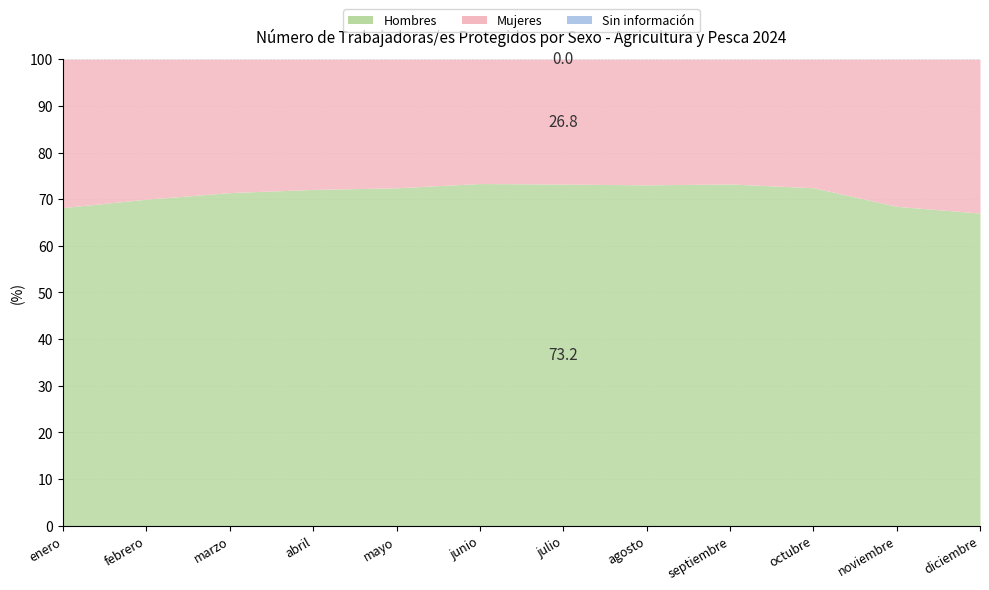

Is the value of Sin información at julio greater than the value of Hombres at noviembre?

No